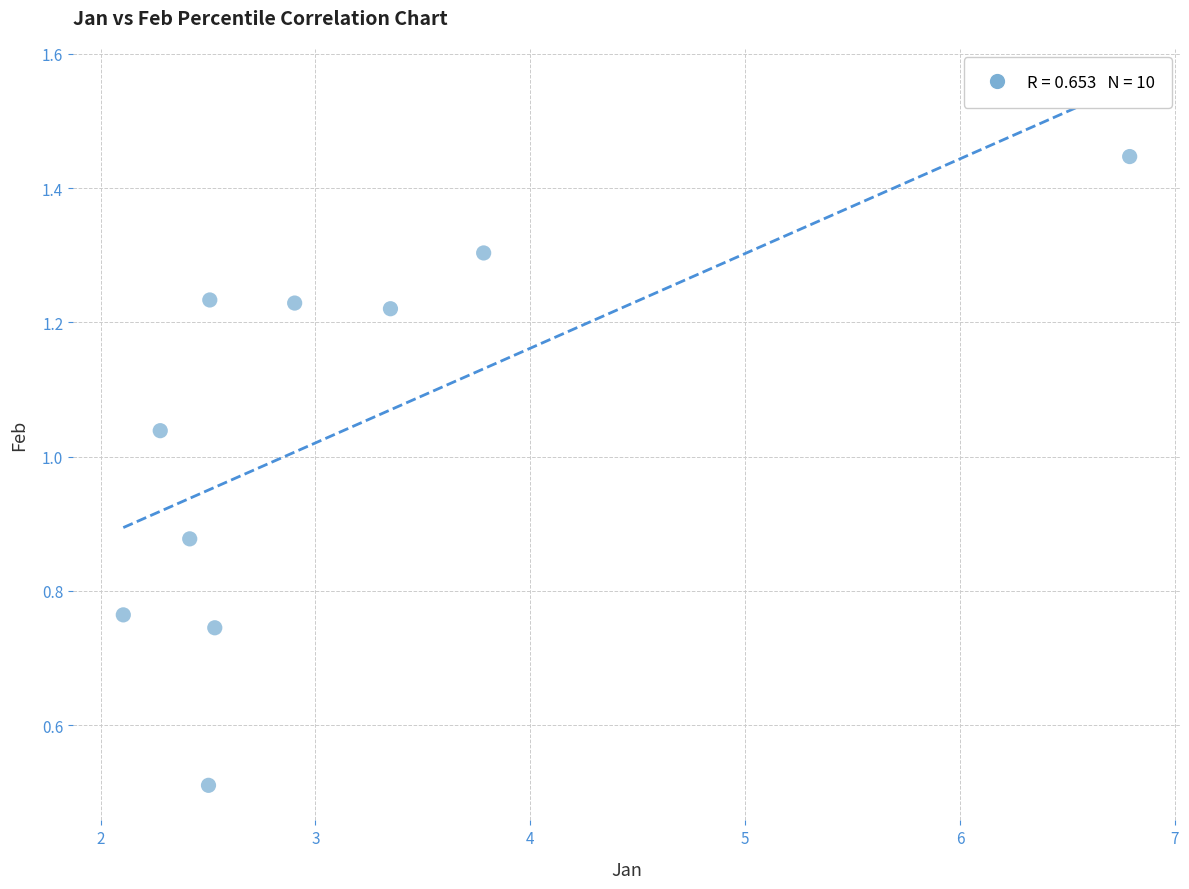

What Y value in the scatter plot is closest to 0?

0.5